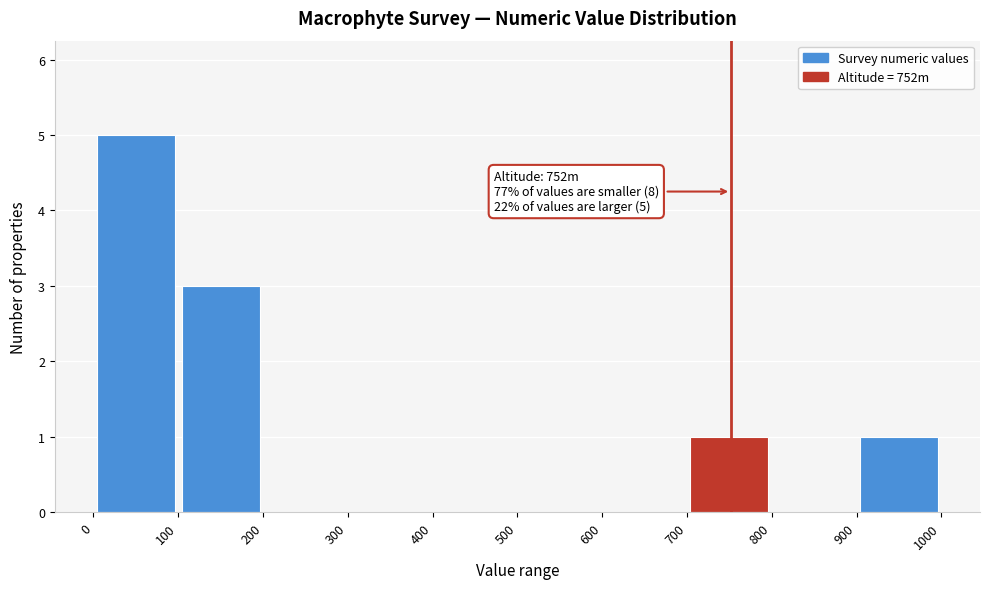

Which range on the x-axis has the tallest bar?

0 to 100